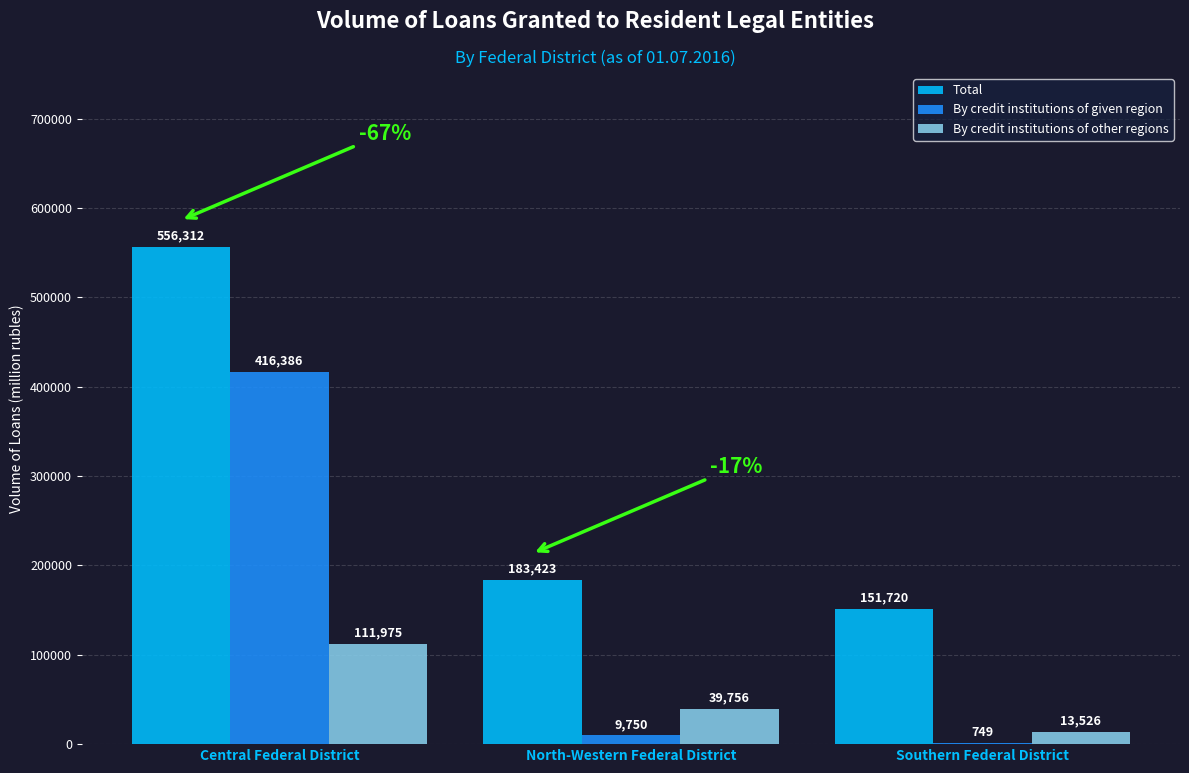

Are the bars grouped side by side (vs. stacked)?

Yes